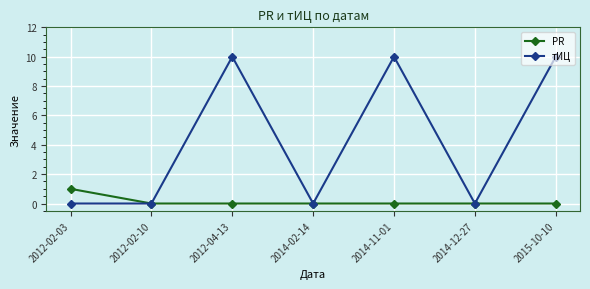

List the series in order of their overall mean, lowest first.

PR, тИЦ